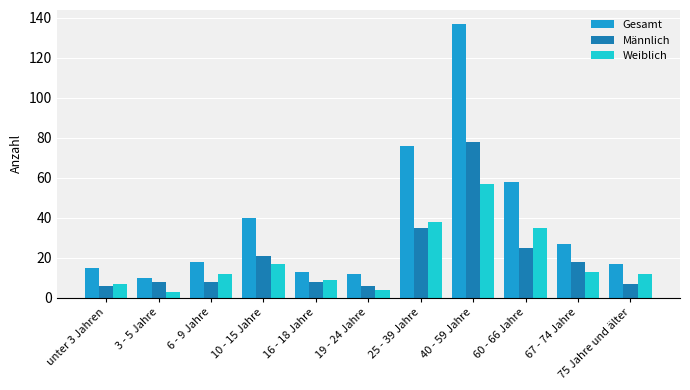

At which label is Männlich closest to 42?

25 - 39 Jahre